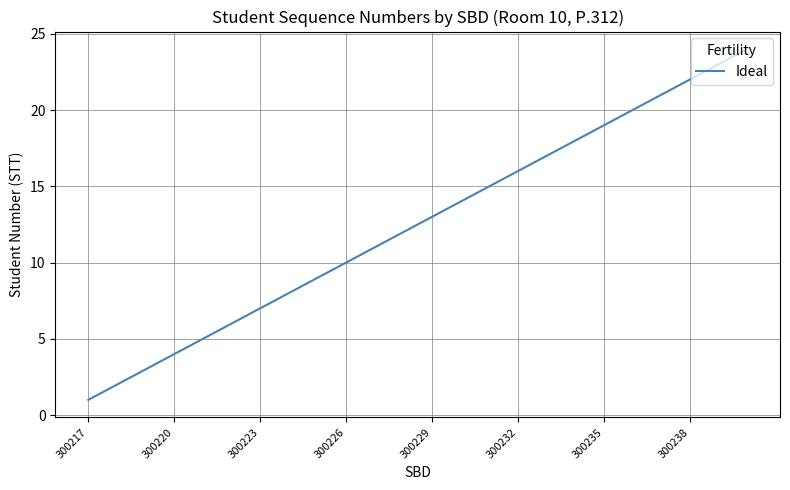

What is the difference between the maximum and minimum values?

23